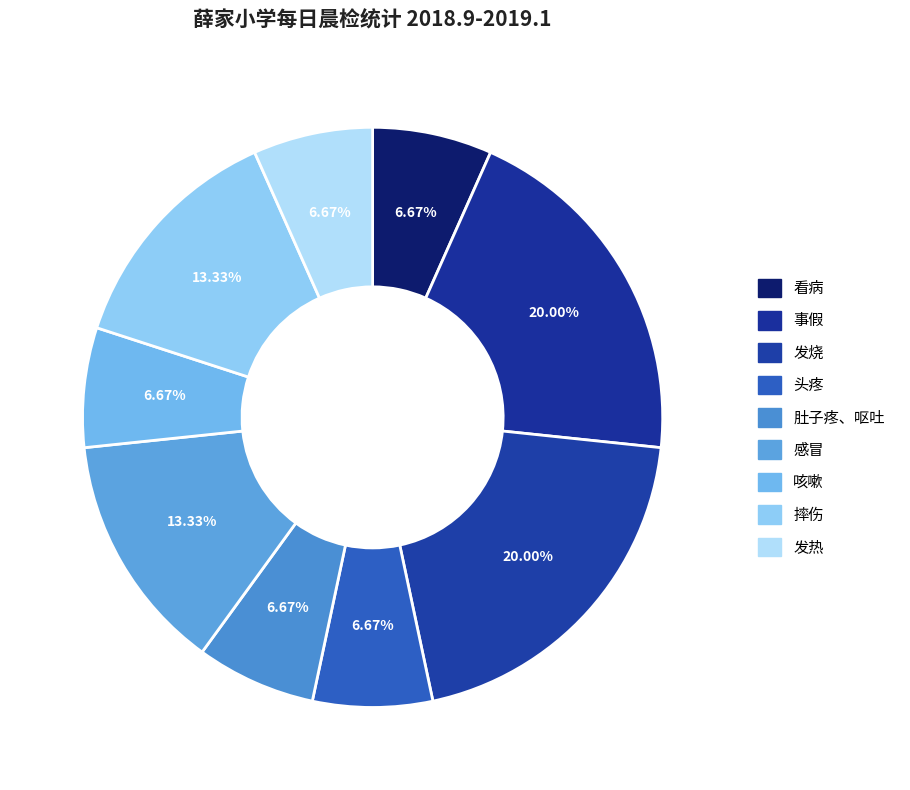

To the nearest percent, what is the combined percentage of 发烧 and 看病?

27%